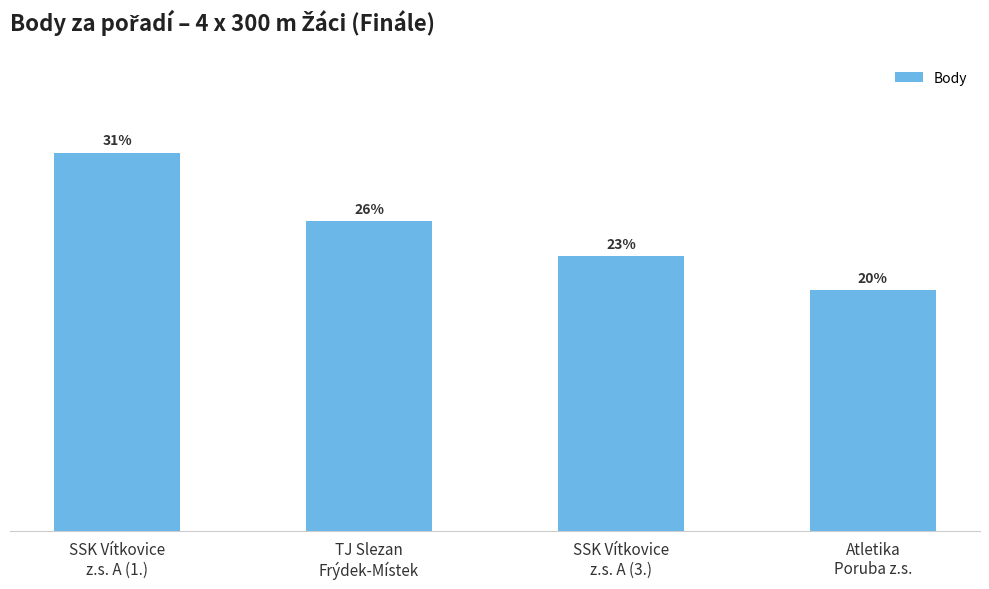

Is it true that the value at TJ Slezan
Frýdek-Místek is 15?

False